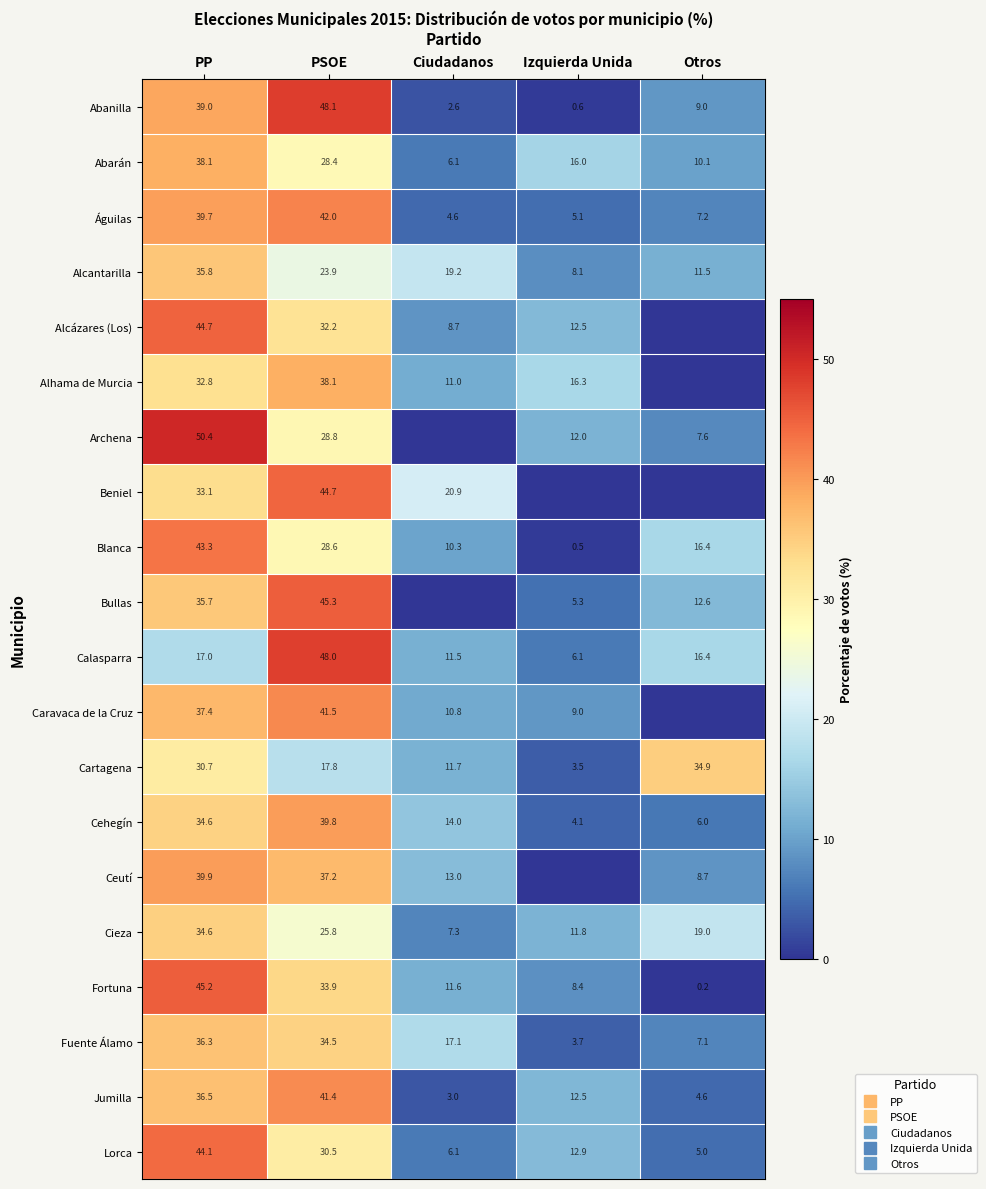

At which label is Caravaca de la Cruz closest to 20?

Ciudadanos